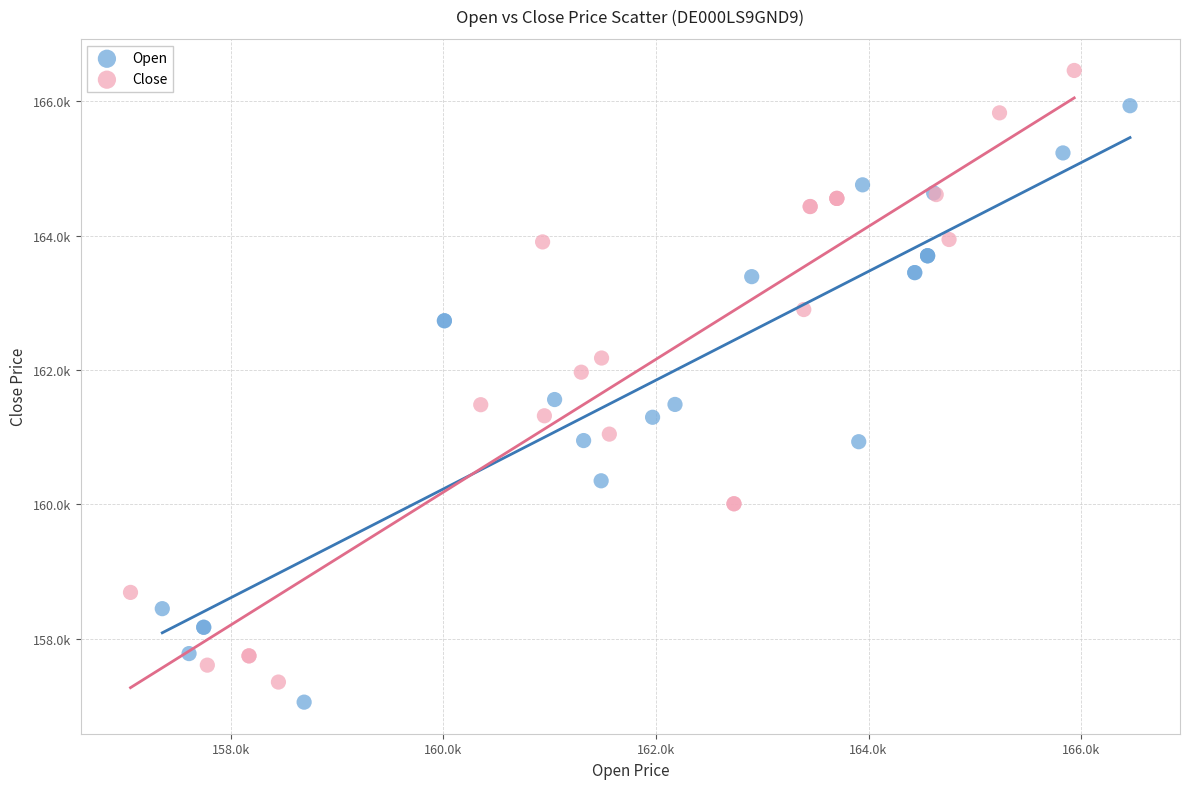

Which series has the largest Y range (max minus min)?

Close